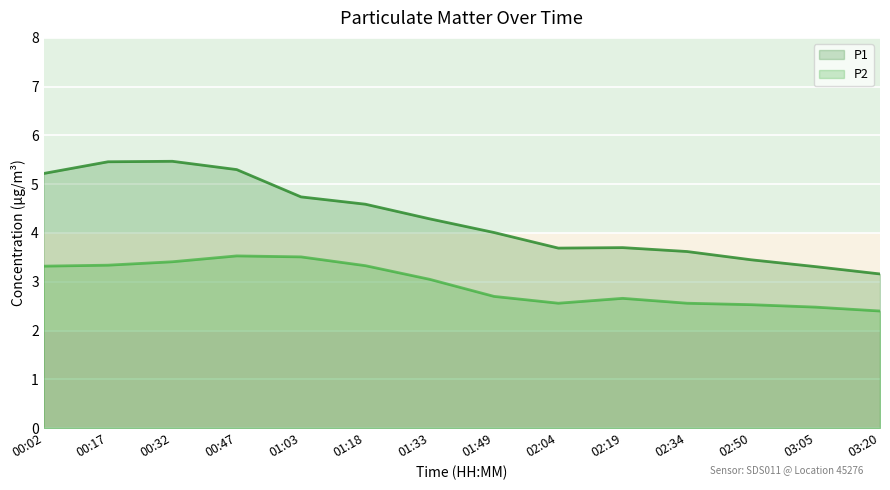

True or false: P1 (line) and P2 (line) cross at least once.

False